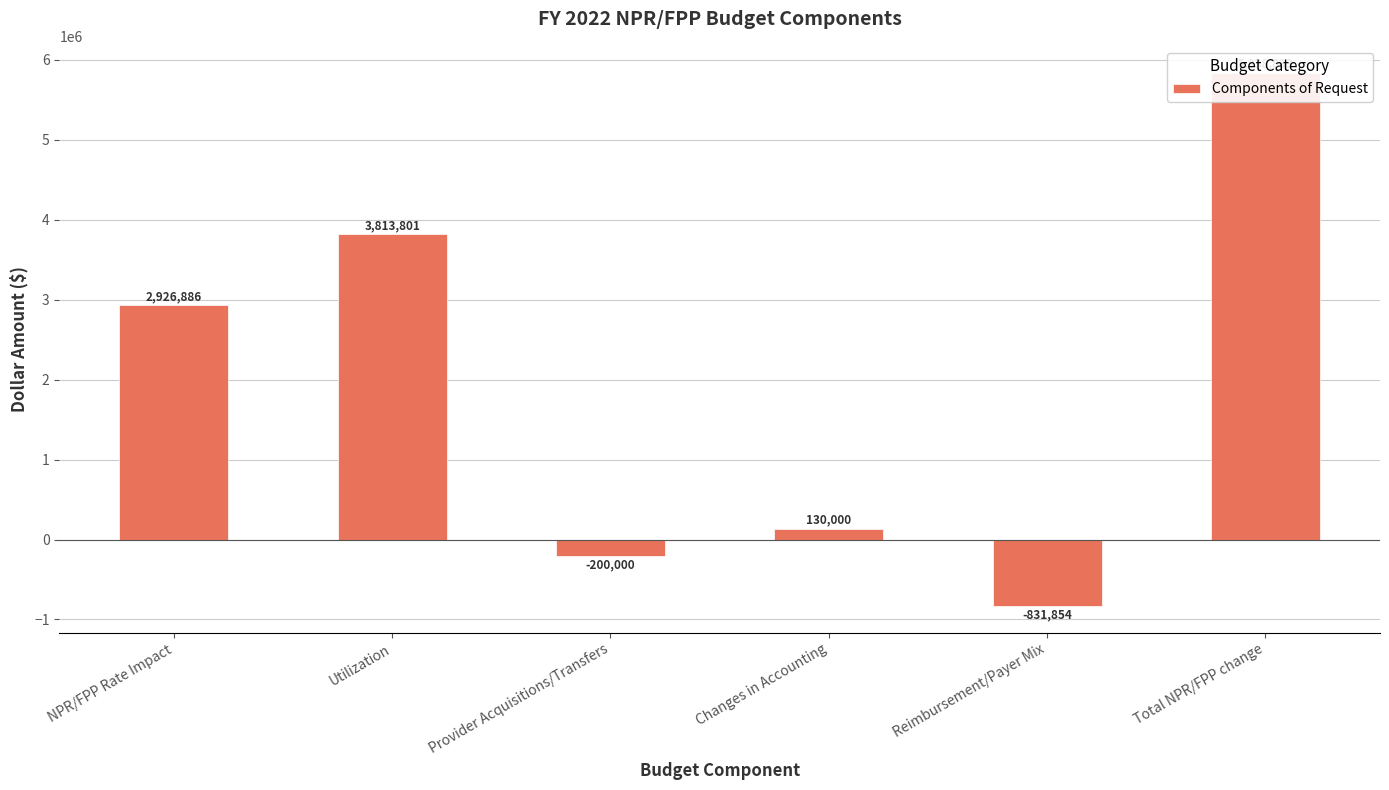

What is the sum of all values?

11677666.8